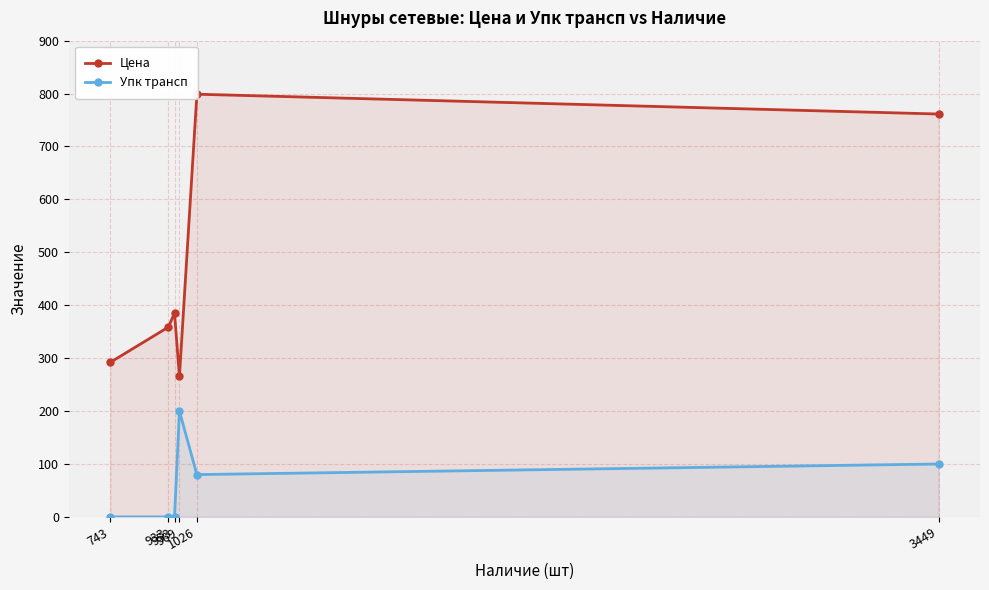

True or false: Цена and Упк трансп cross at least once.

False